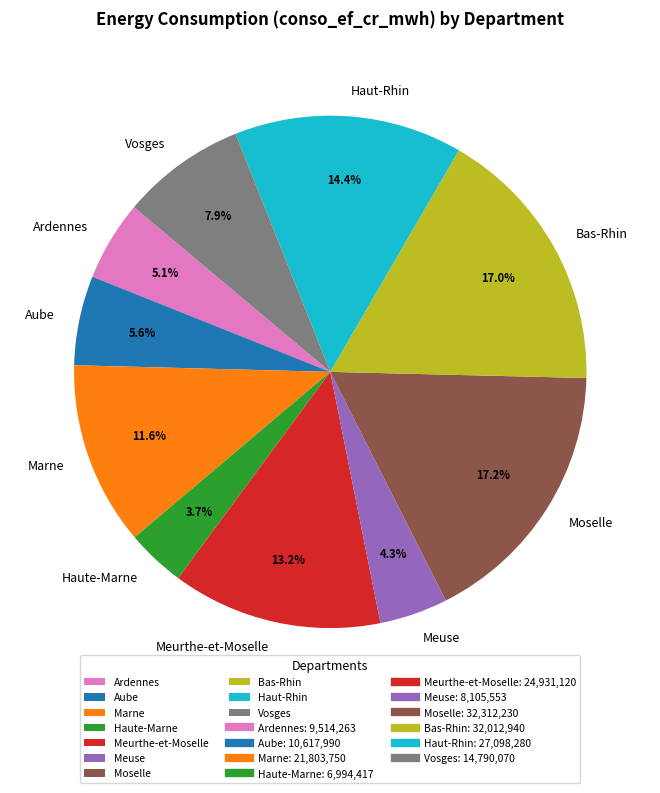

Which slice is the smallest?

Haute-Marne